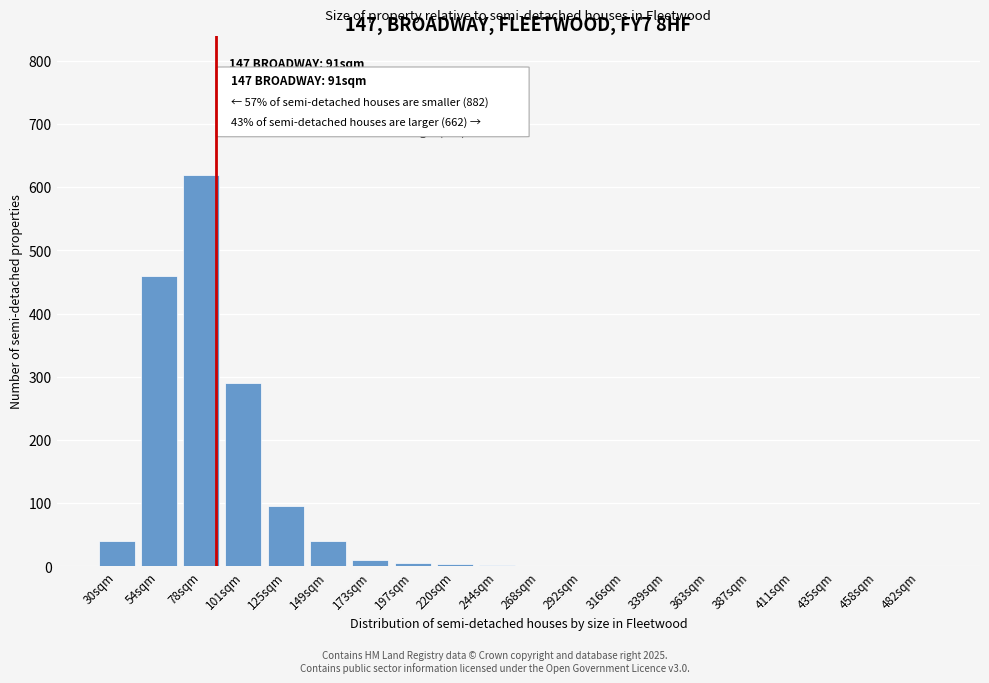

What is the greatest value displayed?

620